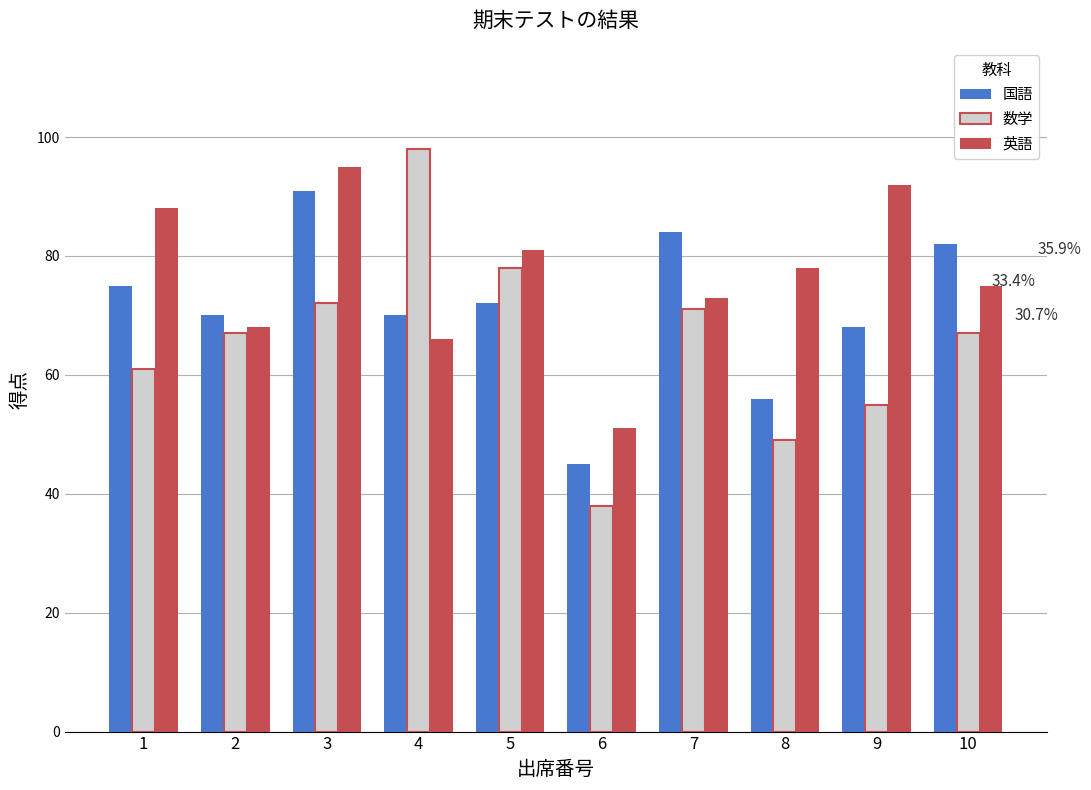

Which series has the widest spread of values?

数学